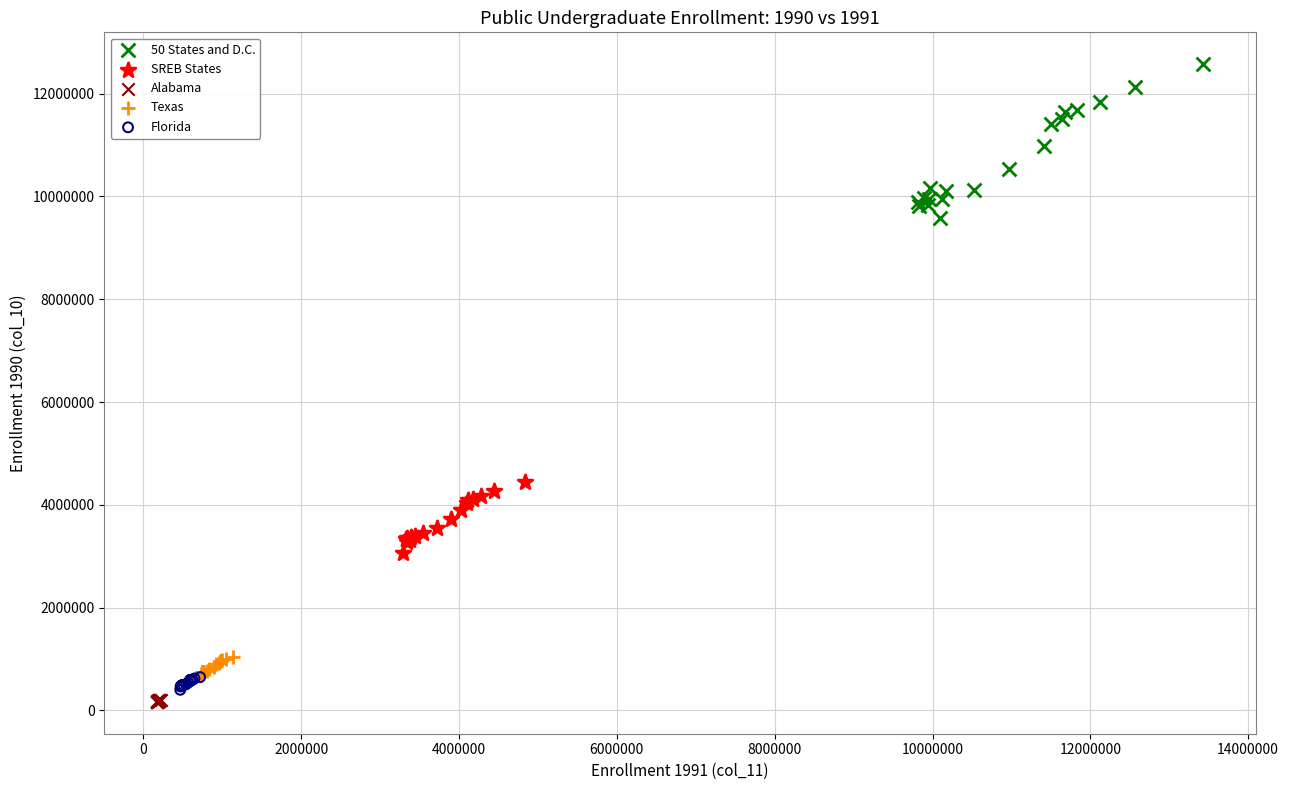

Which series has the largest Y range (max minus min)?

50 States and D.C.